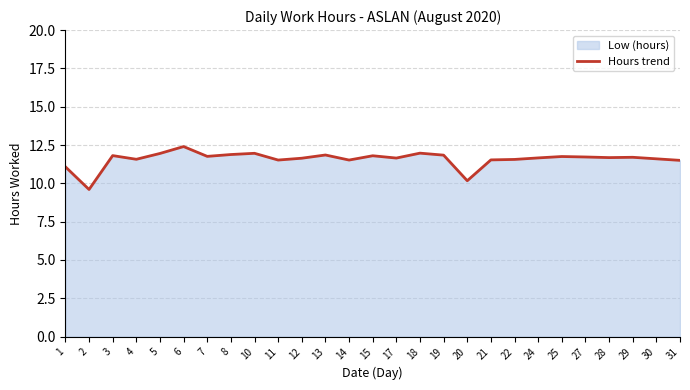

What is the value of the 27th point from the left?

11.5